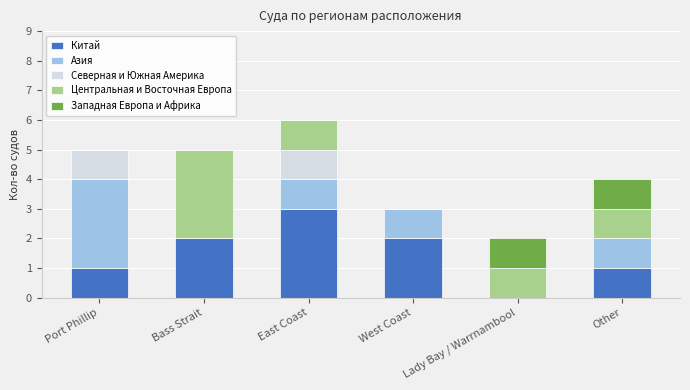

Are the bars horizontal?

No